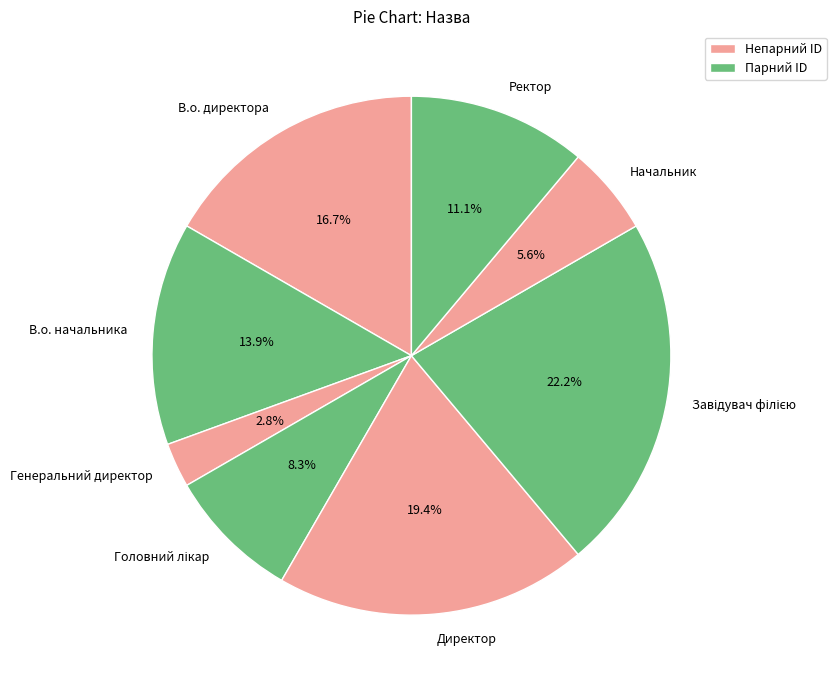

The В.о. начальника slice represents 20% of the pie. True or false?

False